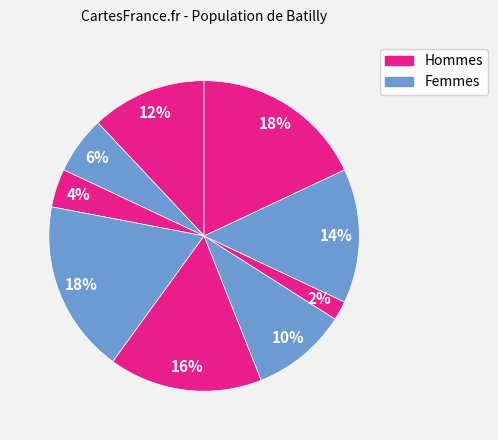

How many slices are in this pie chart?

9